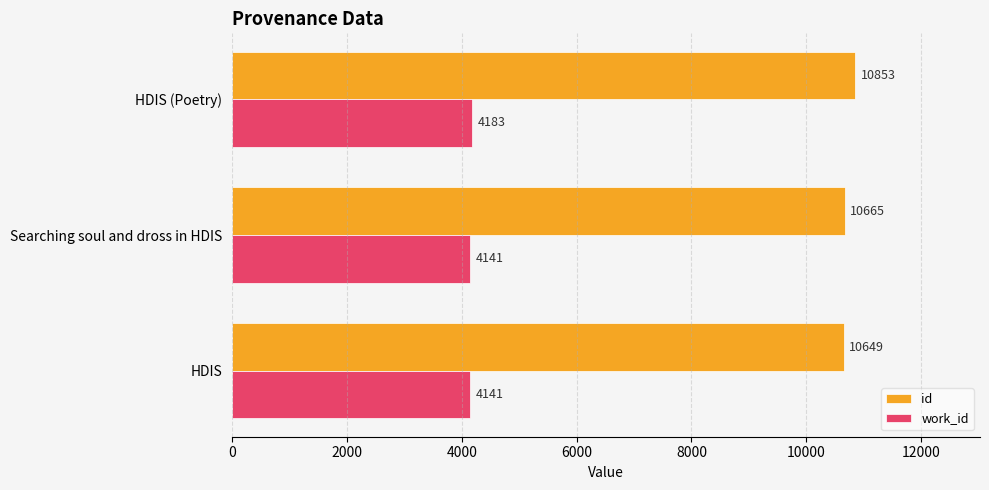

Where is id nearest to the value 10751?

Searching soul and dross in HDIS